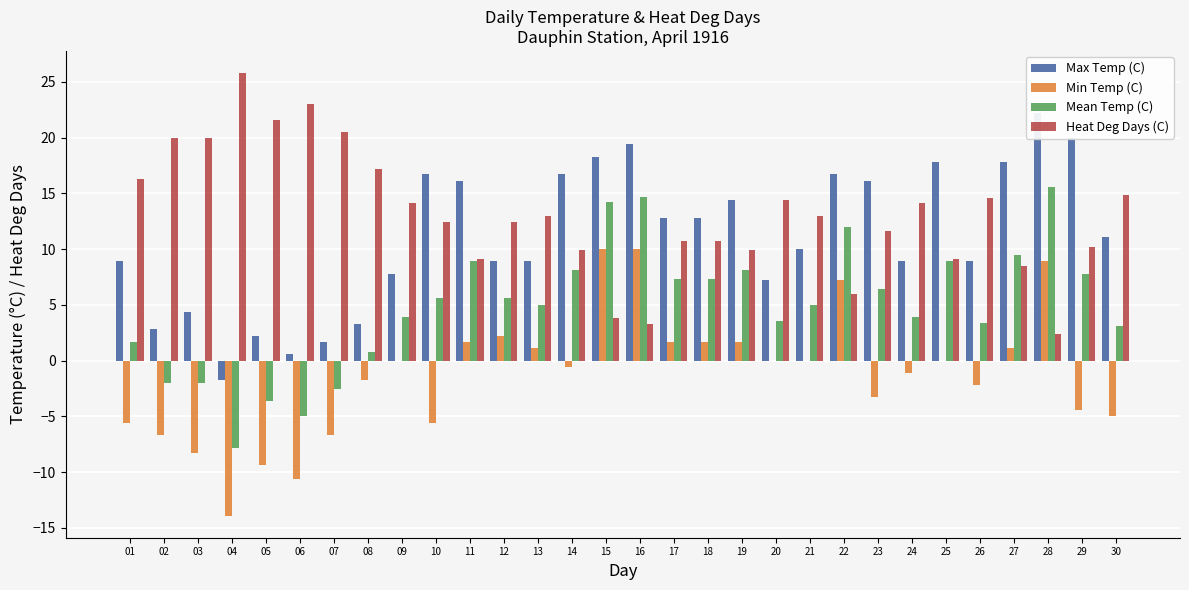

What is the maximum value shown in the chart?

25.8